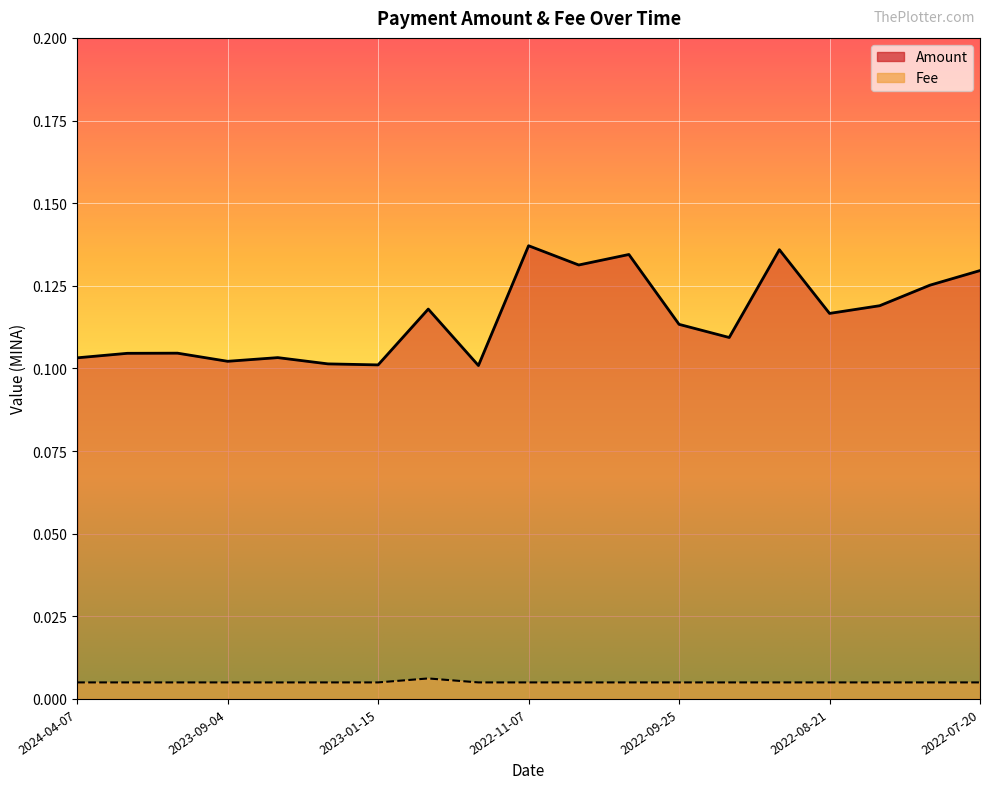

True or false: Fee and Amount intersect in this chart.

False